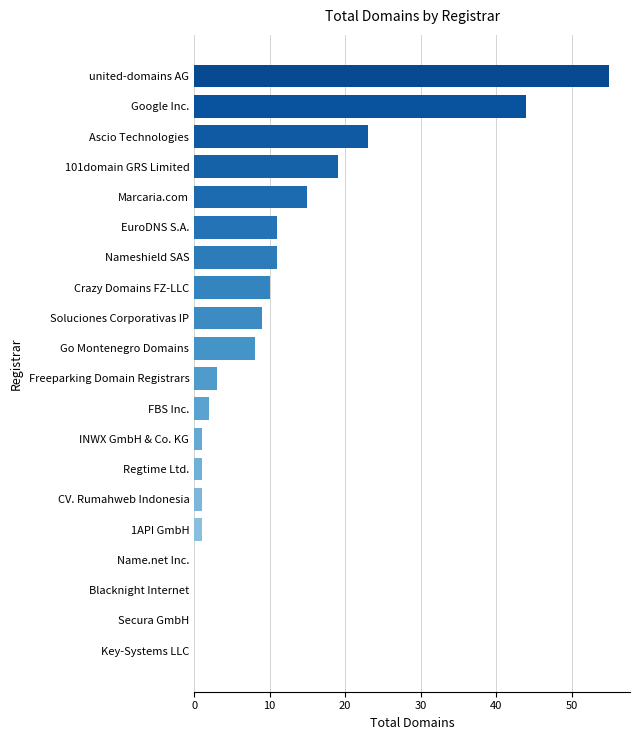

At which label is the value closest to 27?

Ascio Technologies